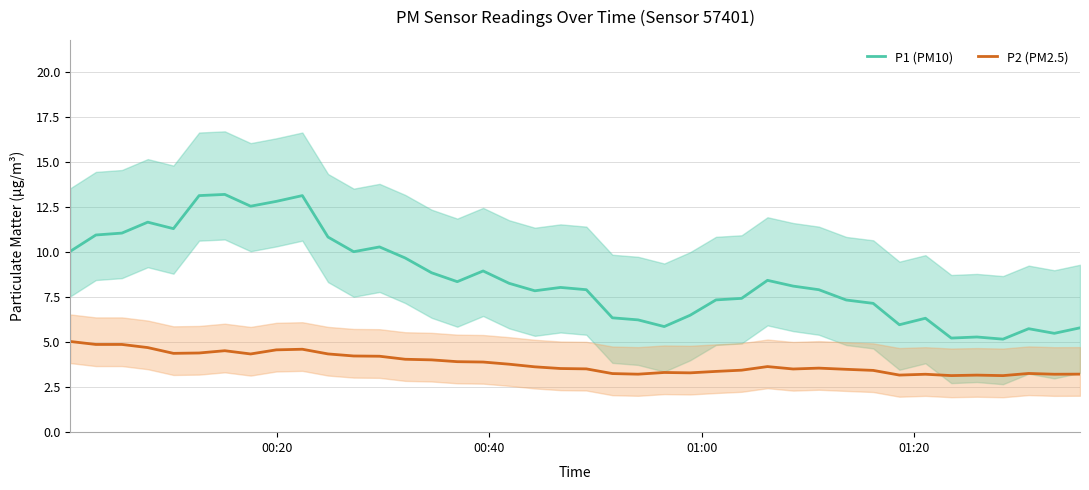

True or false: P1 (PM10) and P2 (PM2.5) cross at least once.

False